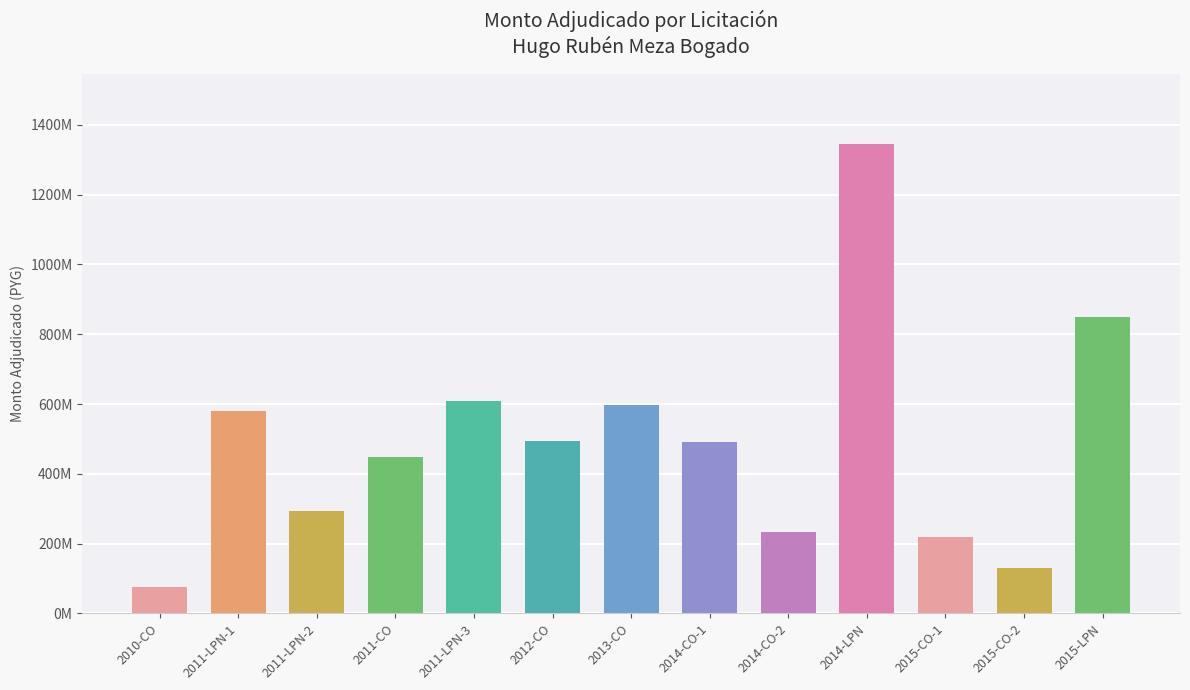

List the labels in order of value, smallest first.

2010-CO, 2015-CO-2, 2015-CO-1, 2014-CO-2, 2011-LPN-2, 2011-CO, 2014-CO-1, 2012-CO, 2011-LPN-1, 2013-CO, 2011-LPN-3, 2015-LPN, 2014-LPN